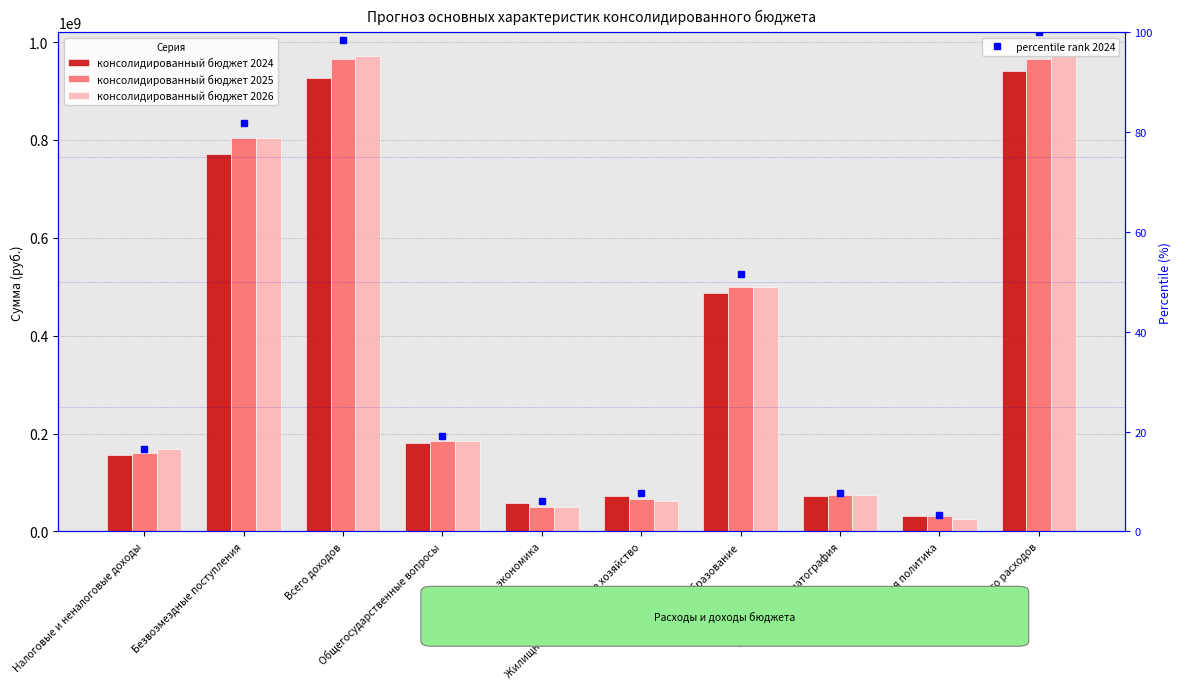

What is the lowest value of the percentile rank 2024 series?

3.3